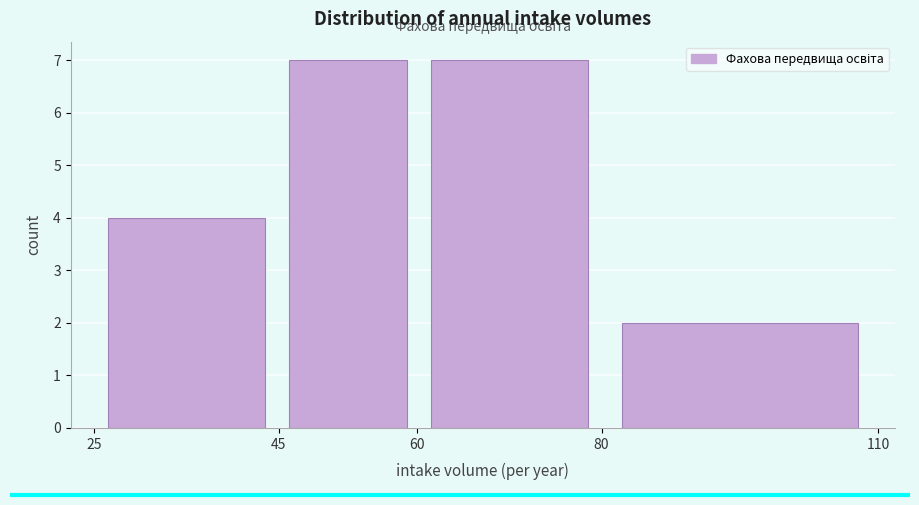

How tall is the bar that spans 80 to 110 on the x-axis? The values are not printed on the chart, so give them approximately, as read against the axis.

2